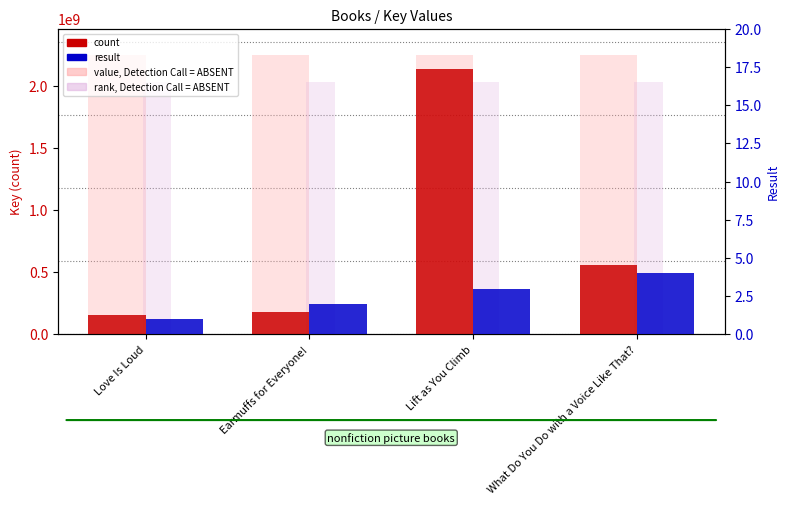

Reading right to left, transcribe all the data shown in this chart.

count: What Do You Do with a Voice Like That?=556504120	Lift as You Climb=2135159444	Earmuffs for Everyone!=179446512	Love Is Loud=157767755
result: What Do You Do with a Voice Like That?=4	Lift as You Climb=3	Earmuffs for Everyone!=2	Love Is Loud=1